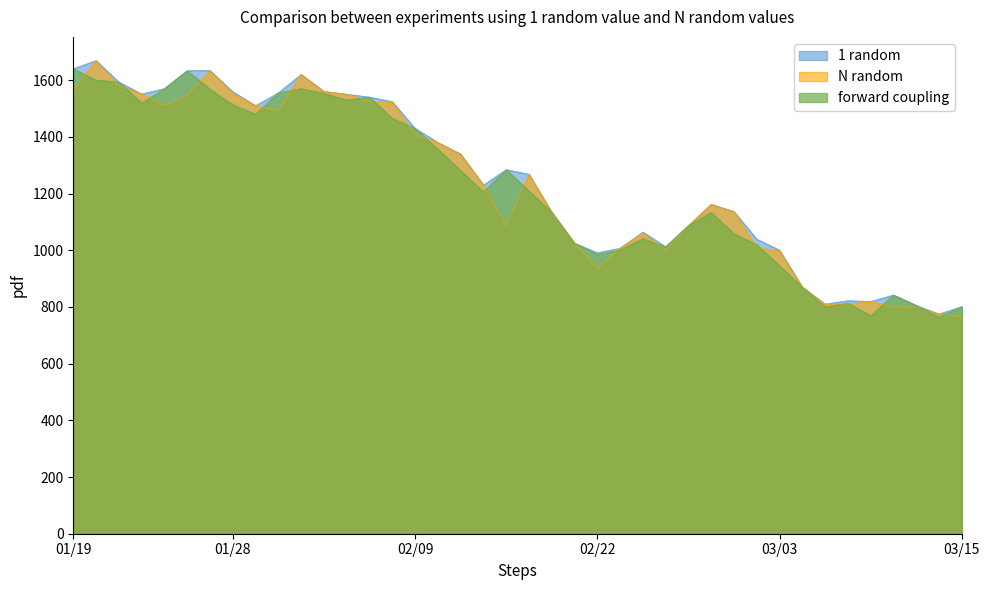

What is the maximum value shown in the chart?

1669